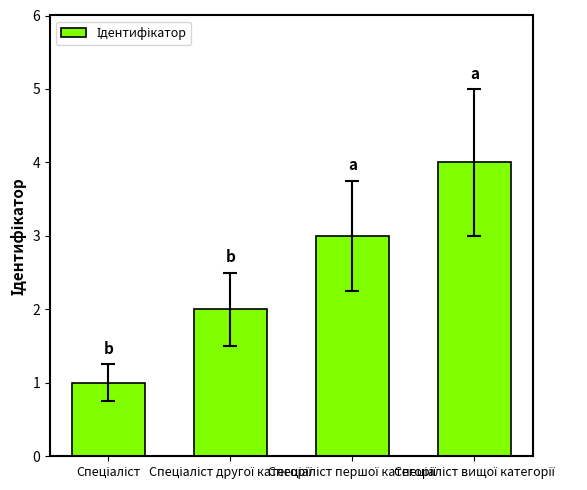

Count the number of categories in the chart.

4